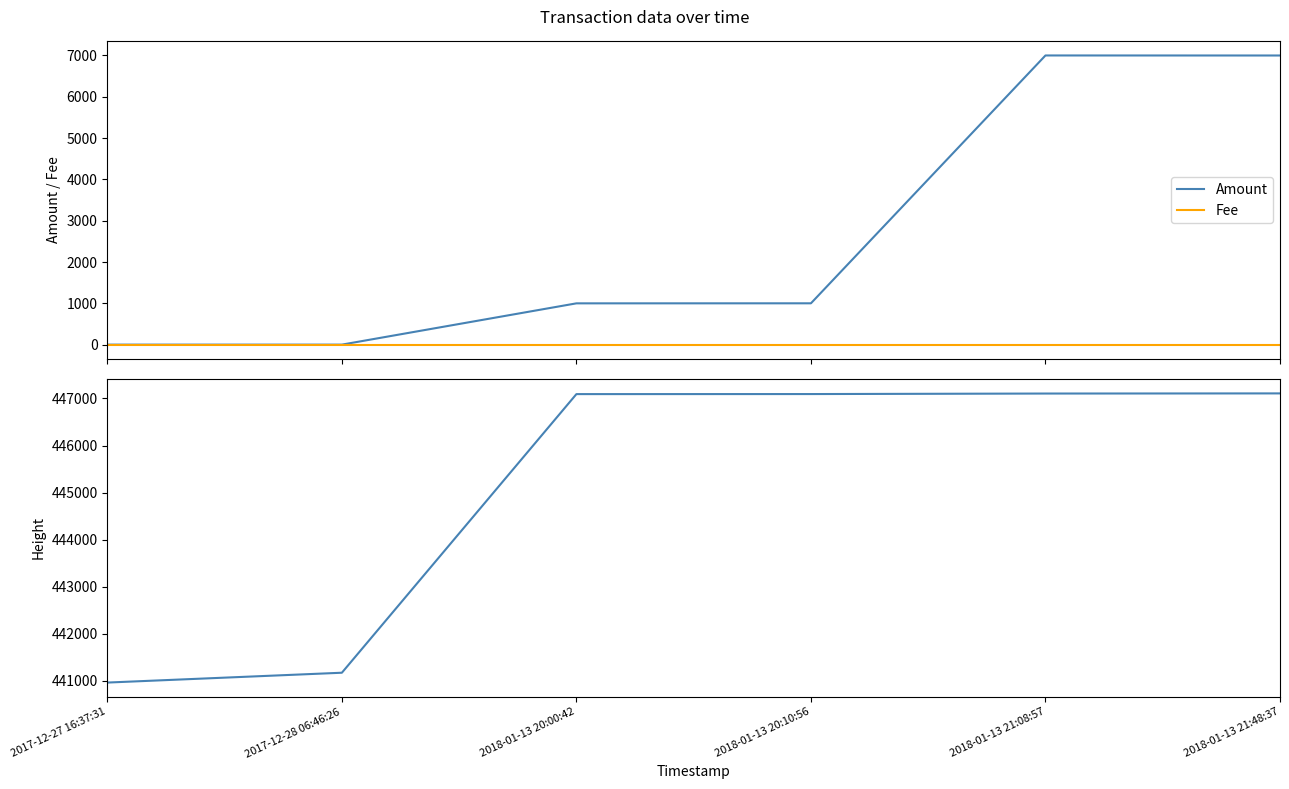

What is the difference between the highest and lowest values at 2018-01-13 20:10:56?

447092